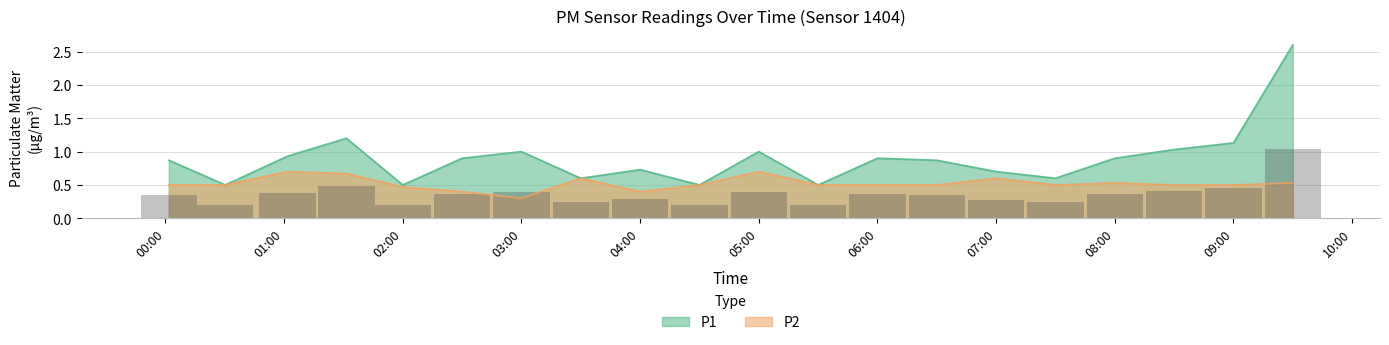

Which category has the lowest value in the P1 series?

00:30